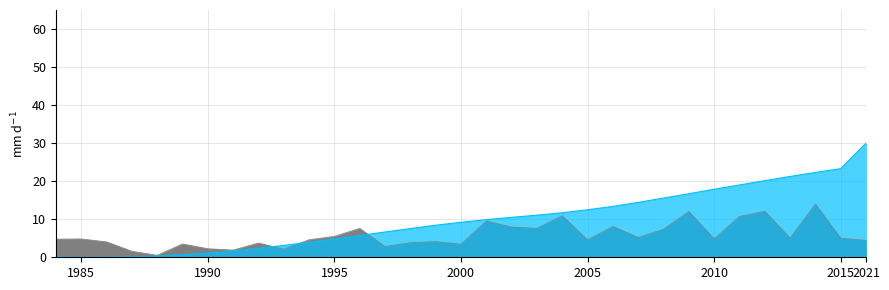

Does the chart have visible grid lines?

Yes